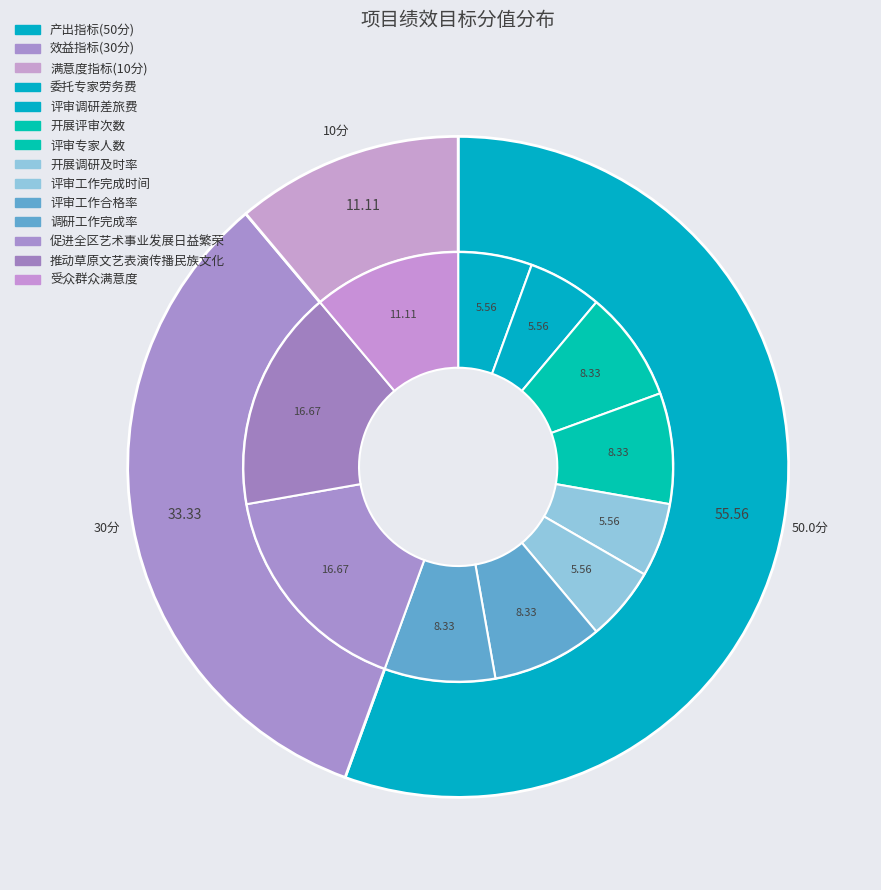

Does 评审工作完成时间 account for over 50% of the chart?

No